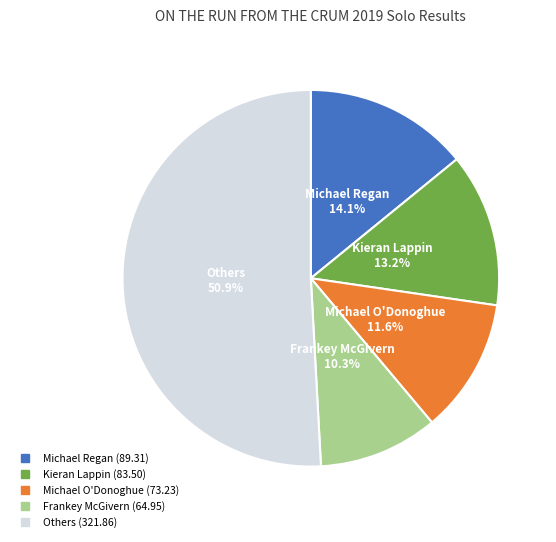

Does any single category account for the majority?

Yes